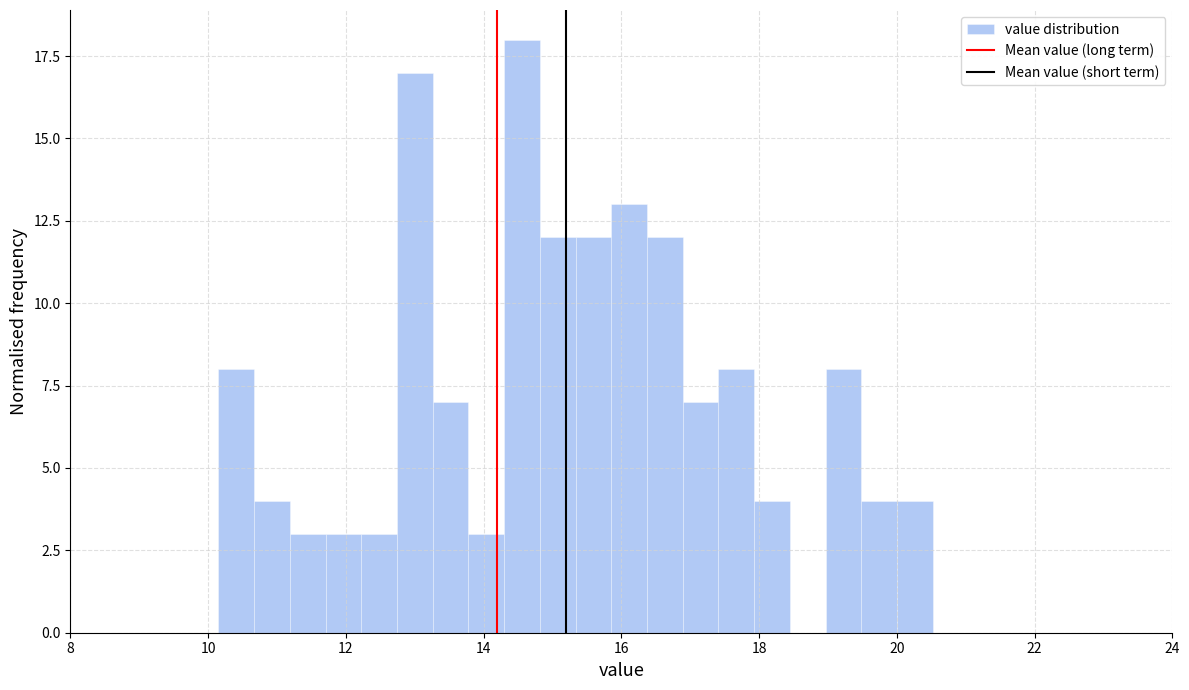

Read against the x-axis, roughly where is the centre of the tallest bar?

14.6